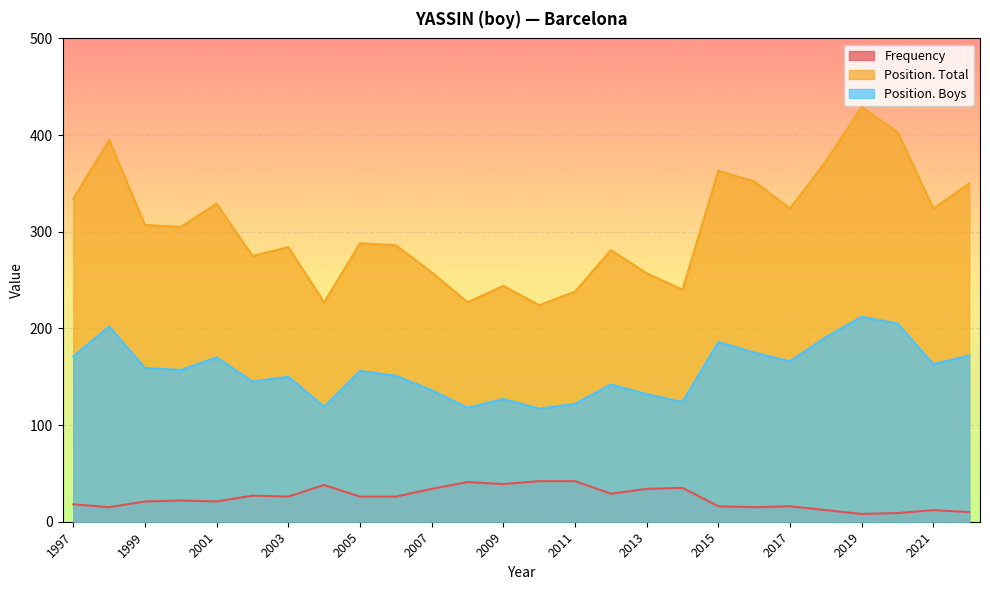

List the series in order of their peak value, highest first.

Position. Total, Position. Boys, Frequency